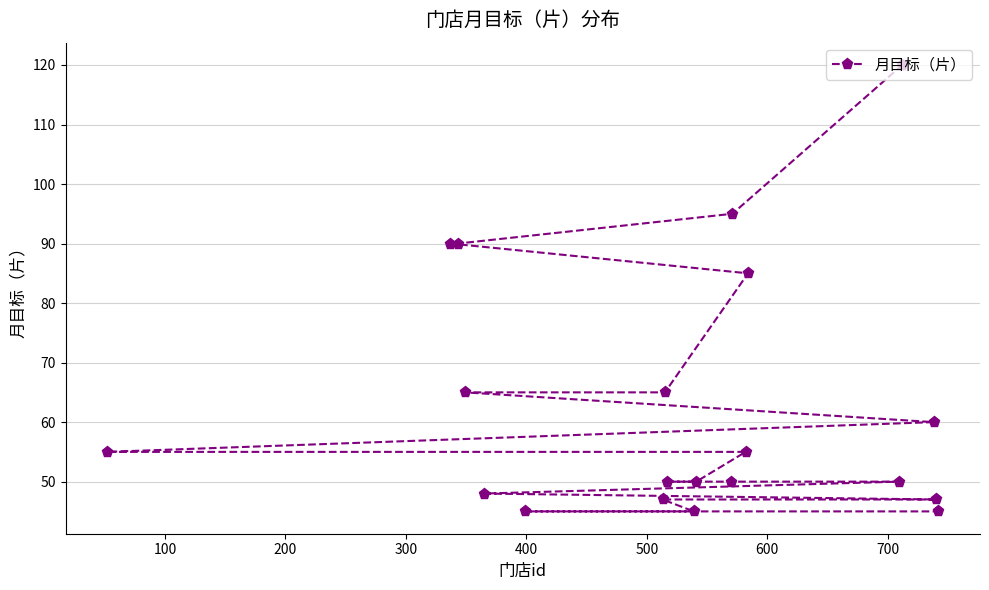

How many lines are shown in the chart?

1